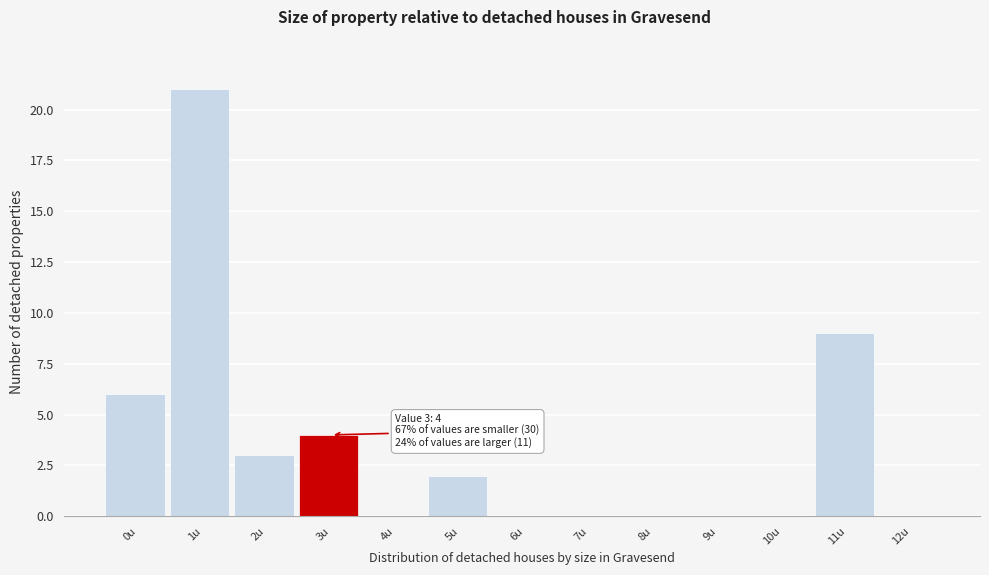

Reading left to right, list all the values displayed in this chart.

0u=6	1u=21	2u=3	3u=4	4u=0	5u=2	6u=0	7u=0	8u=0	9u=0	10u=0	11u=9	12u=0